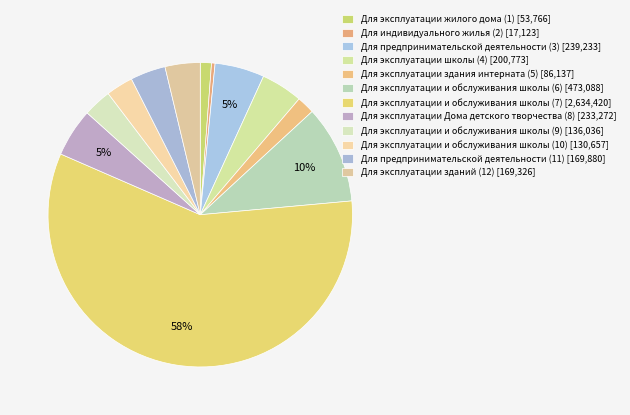

Rank the categories by value from highest to lowest.

Для эксплуатации и обслуживания школы (7), Для эксплуатации и обслуживания школы (6), Для предпринимательской деятельности (3), Для эксплуатации Дома детского творчества (8), Для эксплуатации школы (4), Для предпринимательской деятельности (11), Для эксплуатации зданий (12), Для эксплуатации и обслуживания школы (9), Для эксплуатации и обслуживания школы (10), Для эксплуатации здания интерната (5), Для эксплуатации жилого дома (1), Для индивидуального жилья (2)